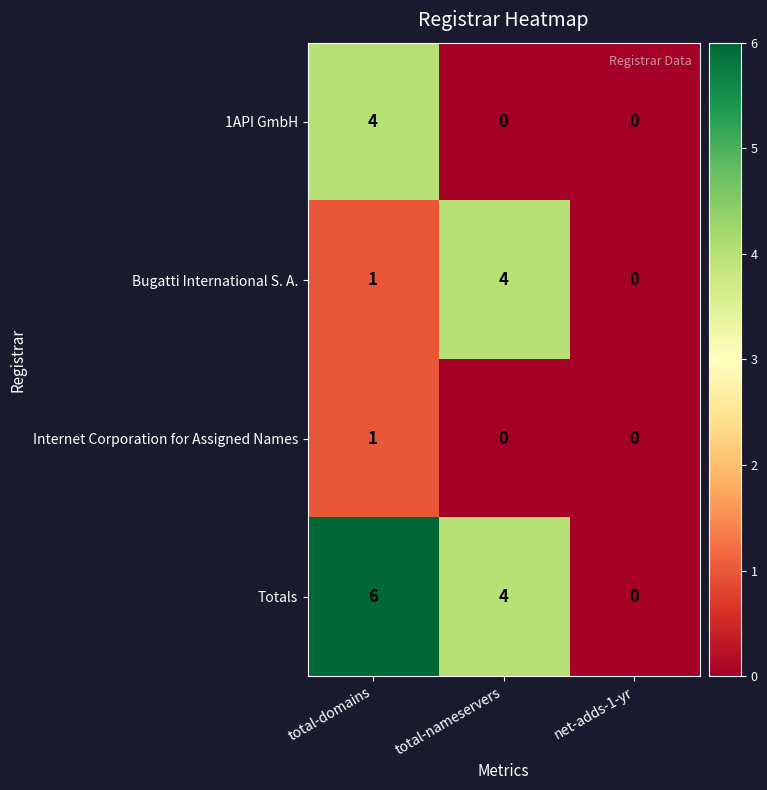

Is it true that 1API GmbH equals 0 at total-nameservers?

True